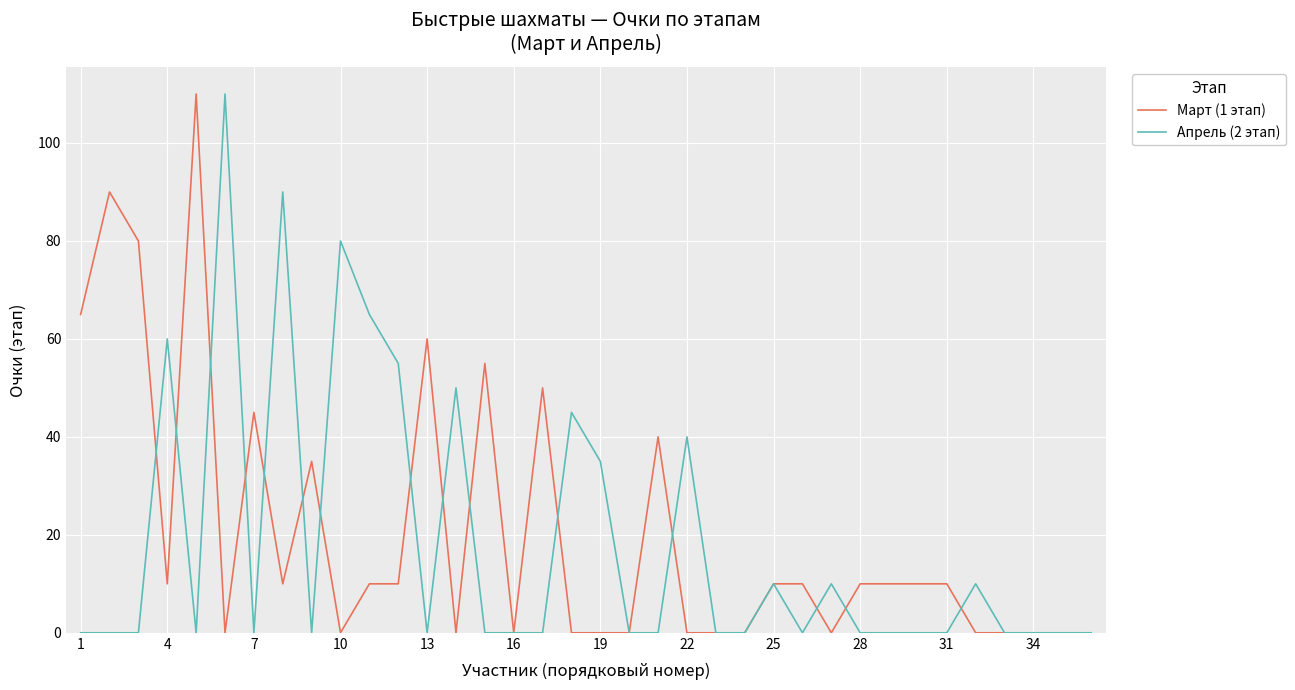

What is the maximum value shown in the chart?

110